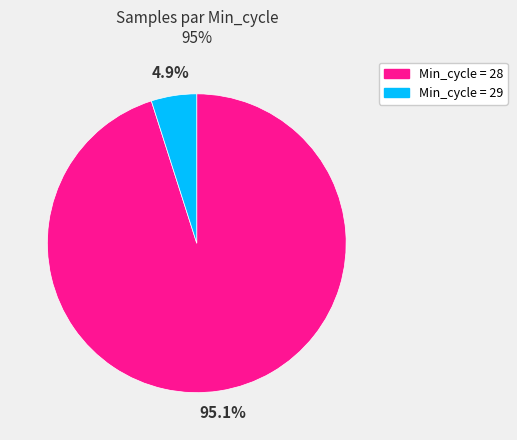

Is the sum of Min_cycle = 28 and Min_cycle = 29 greater than half?

Yes